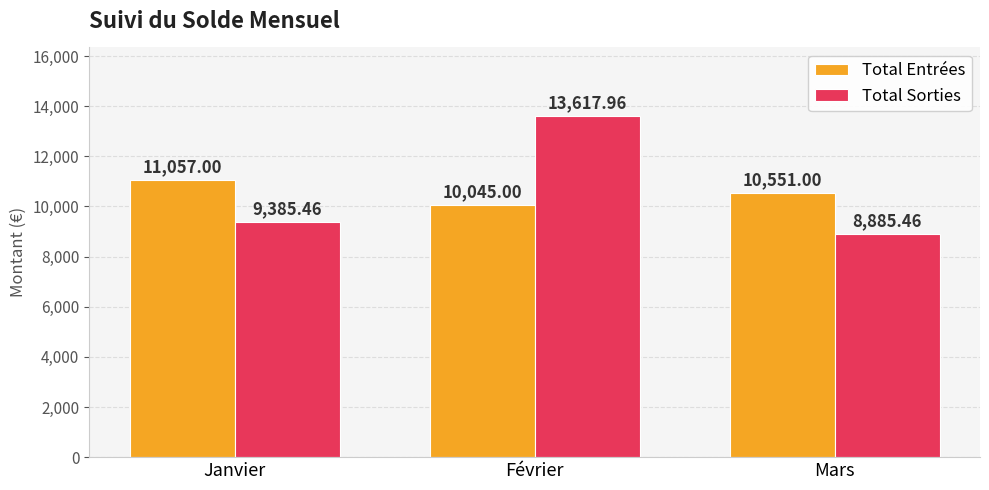

The value of Total Sorties at Mars is 8885.5. True or false?

True